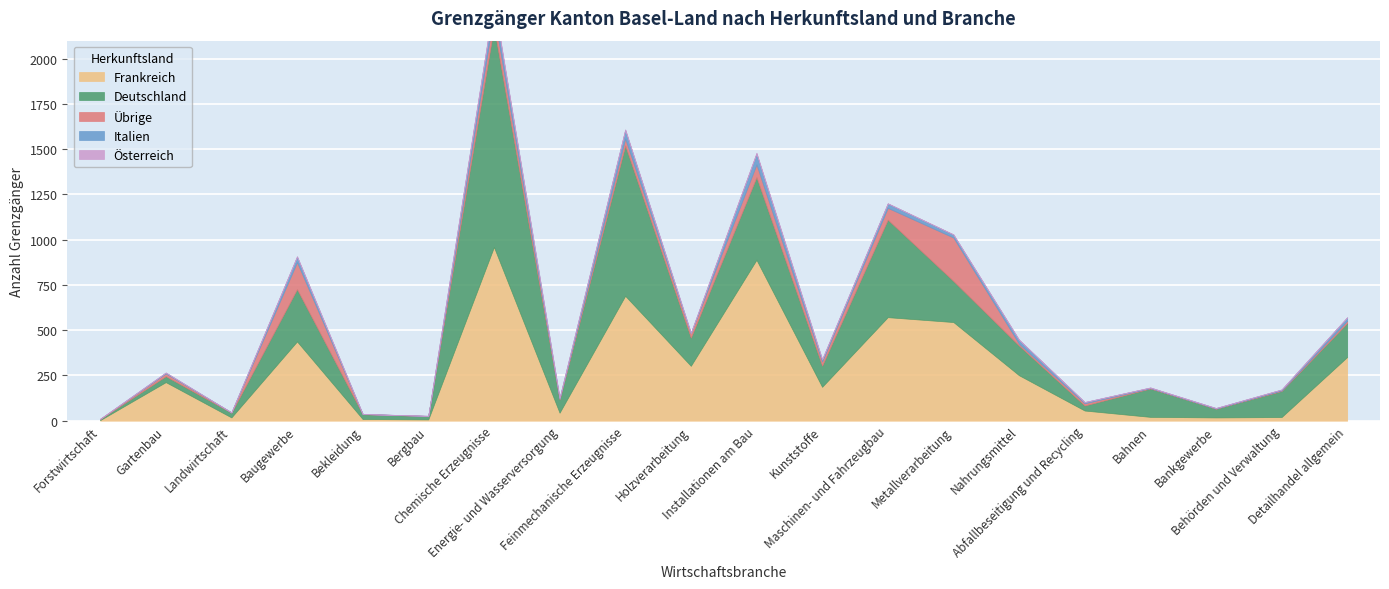

True or false: Übrige and Österreich cross at least once.

False